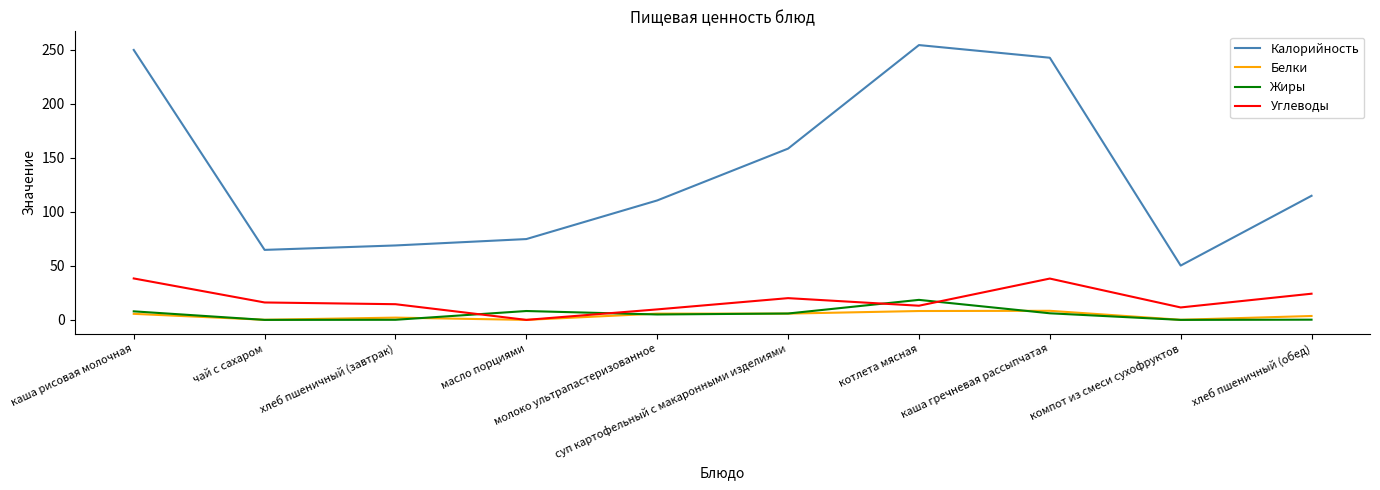

True or false: Жиры and Углеводы cross at least once.

True